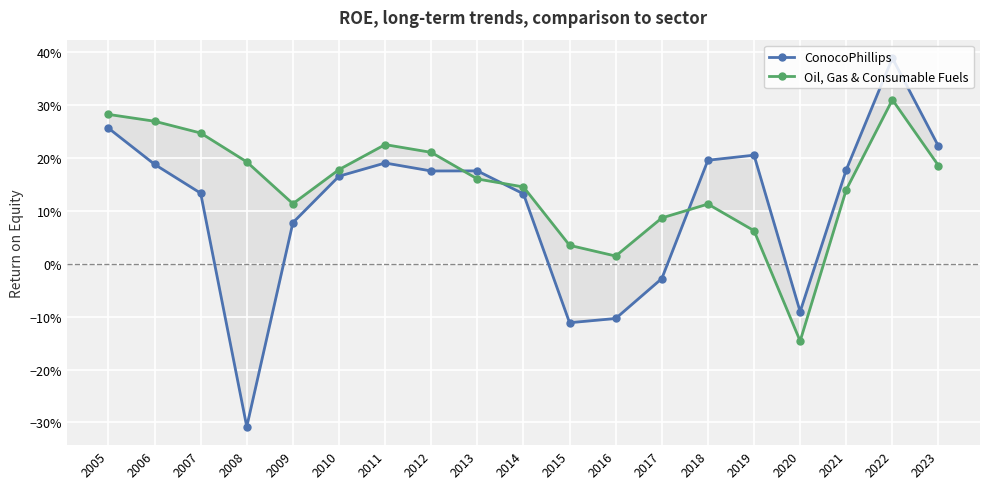

Reading left to right, extract all data points from this chart.

ConocoPhillips: 0.3	0.2	0.1	-0.3	0.1	0.2	0.2	0.2	0.2	0.1	-0.1	-0.1	-0.0	0.2	0.2	-0.1	0.2	0.4	0.2
Oil, Gas & Consumable Fuels: 0.3	0.3	0.2	0.2	0.1	0.2	0.2	0.2	0.2	0.1	0.0	0.0	0.1	0.1	0.1	-0.1	0.1	0.3	0.2